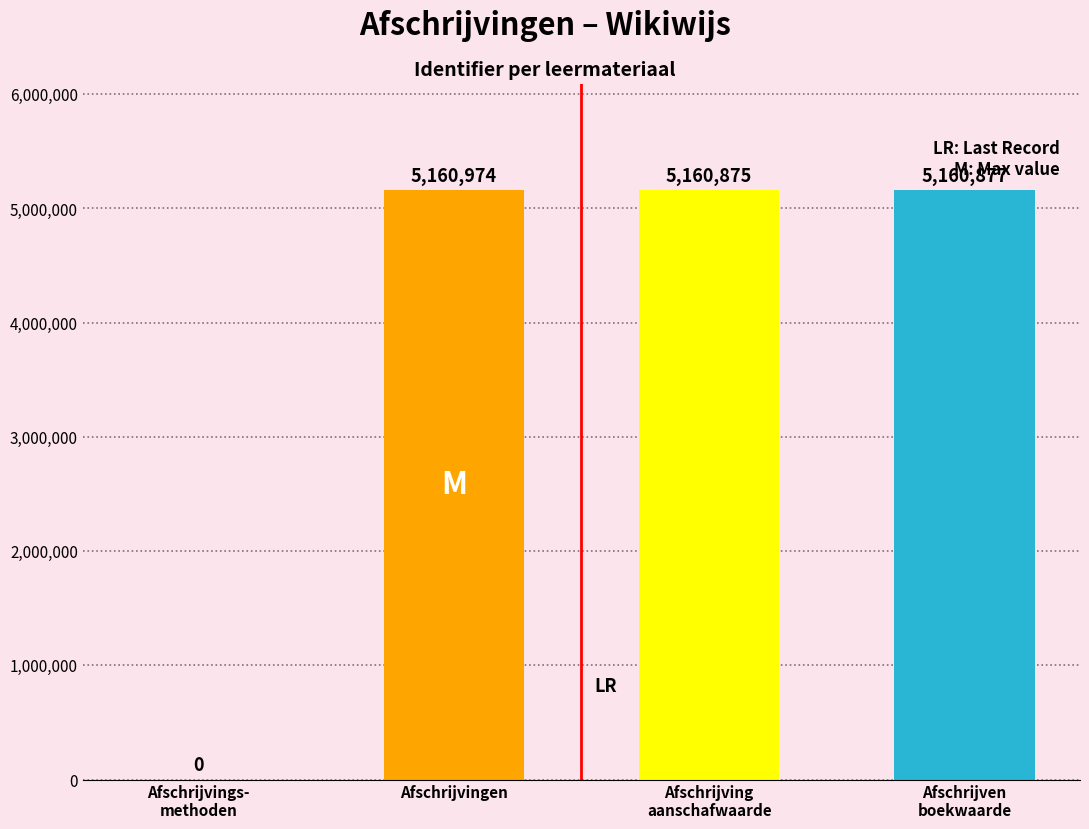

How many positive values are there?

3